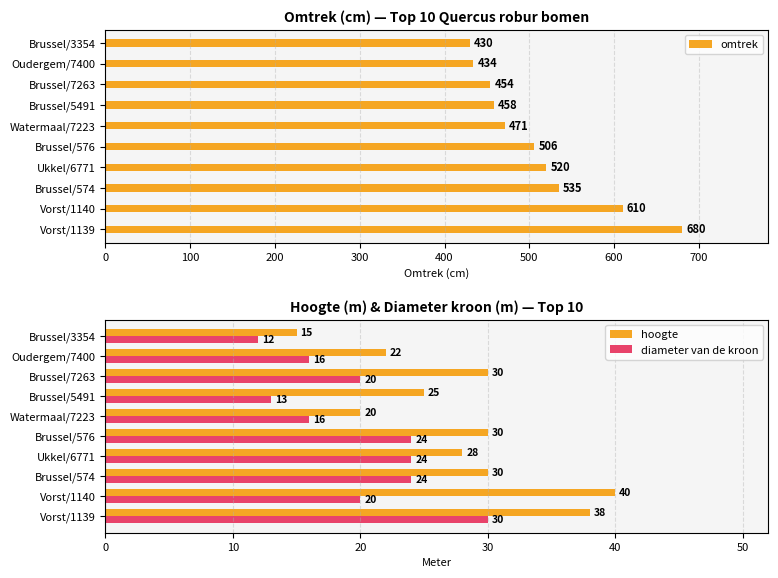

What is the difference between the maximum and minimum values in the omtrek series?

250